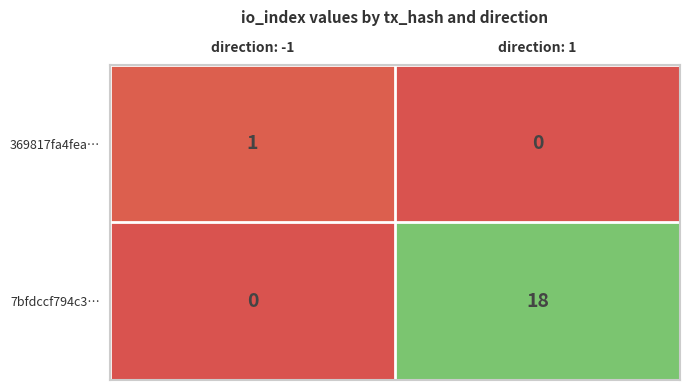

Rank the series by their maximum value, from lowest to highest.

369817fa4fea…, 7bfdccf794c3…